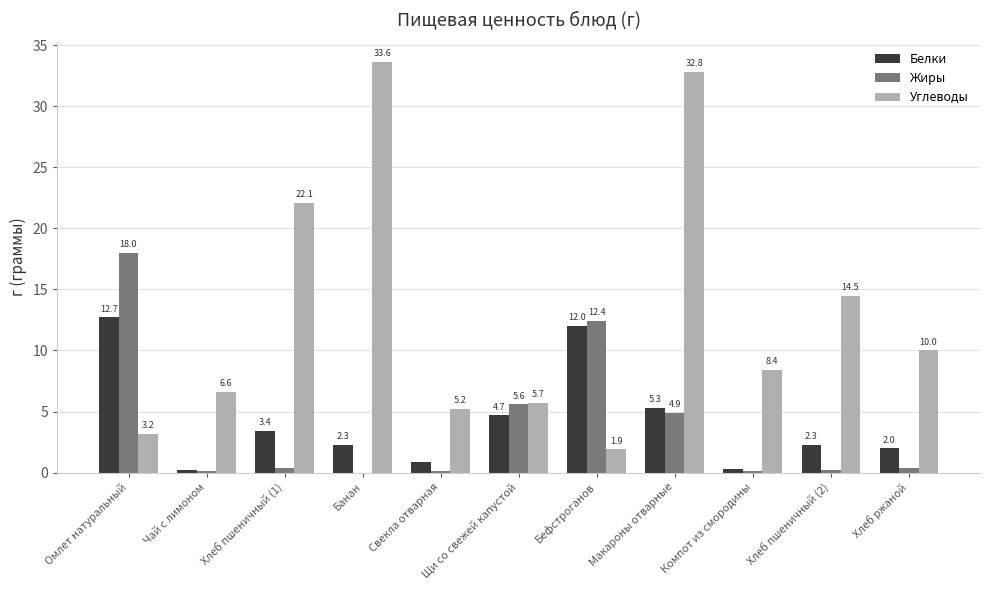

The Углеводы series shows 8.4 at Компот из смородины. True or false?

True